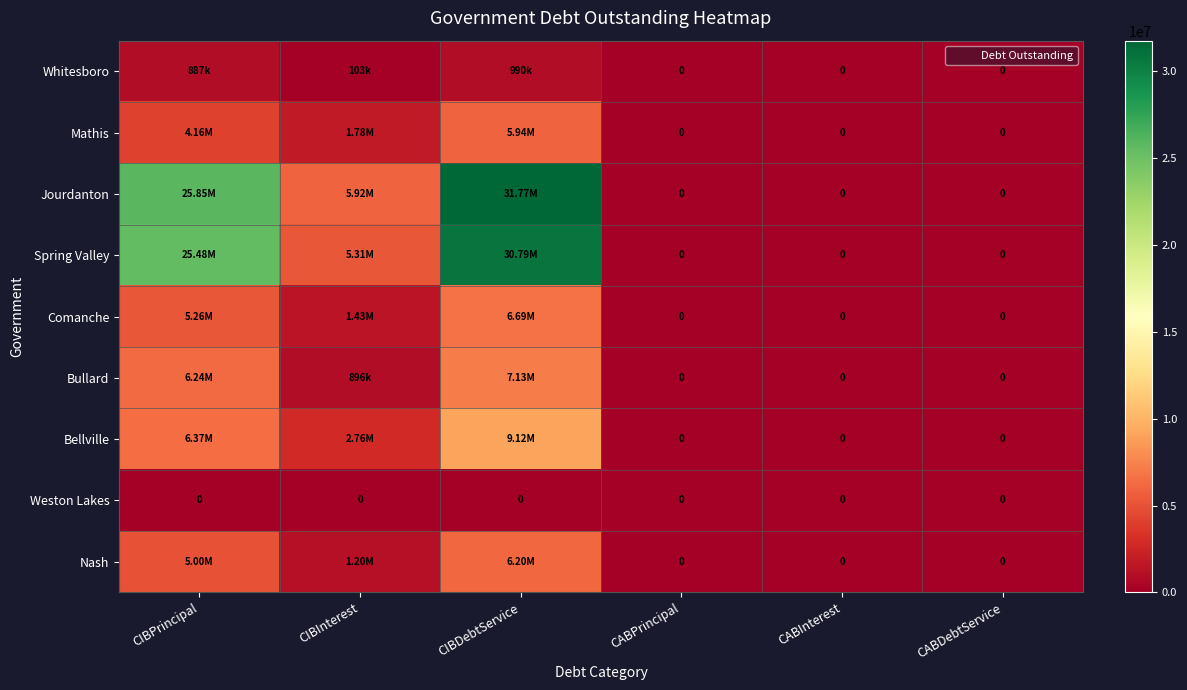

What is the sum of the Whitesboro values at CABInterest and CIBPrincipal?

887000.0